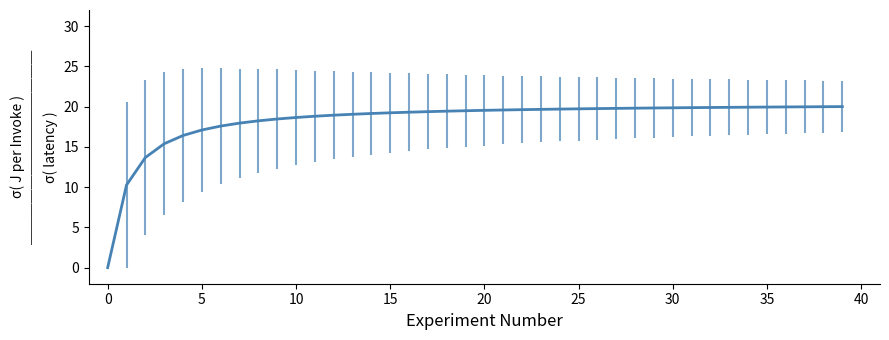

What is the difference between the maximum and minimum values?

20.0